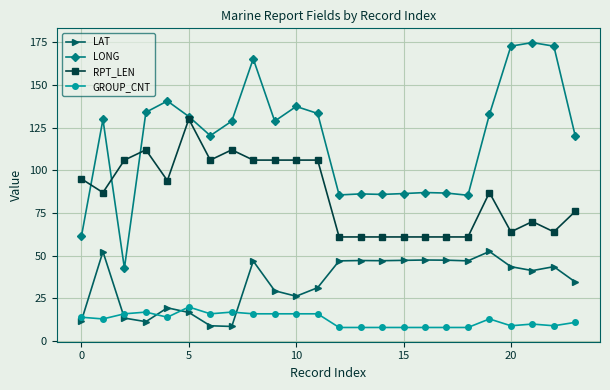

True or false: RPT_LEN and GROUP_CNT intersect in this chart.

False